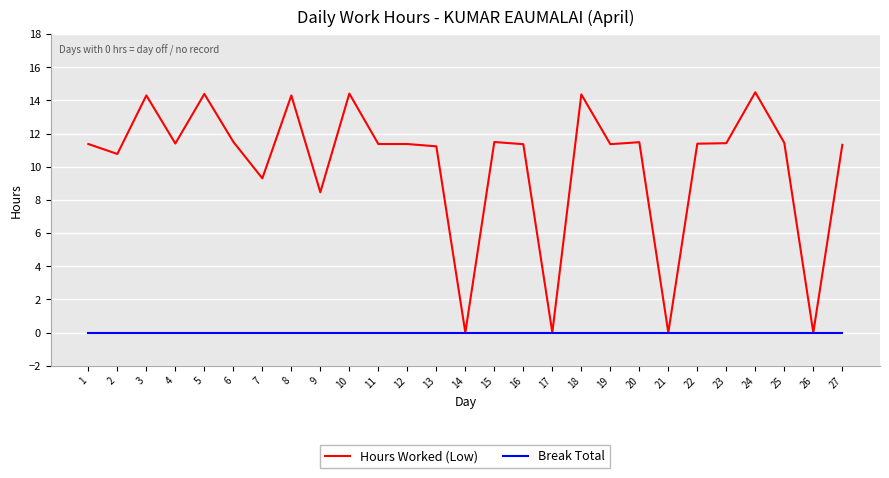

Which series changed the most between 24 and 25?

Hours Worked (Low)